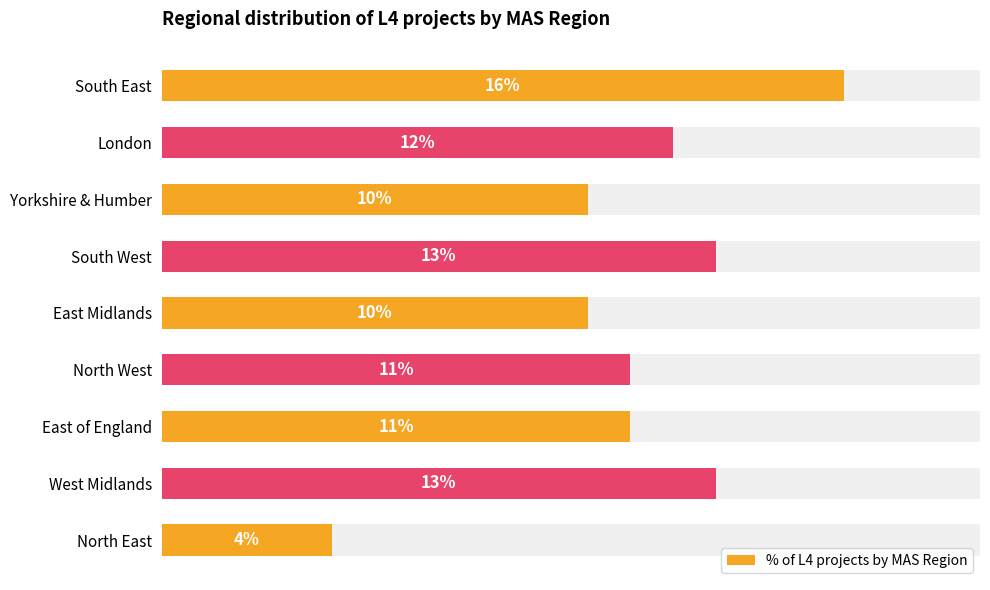

What is the value of the 4th bar from the left?

0.1